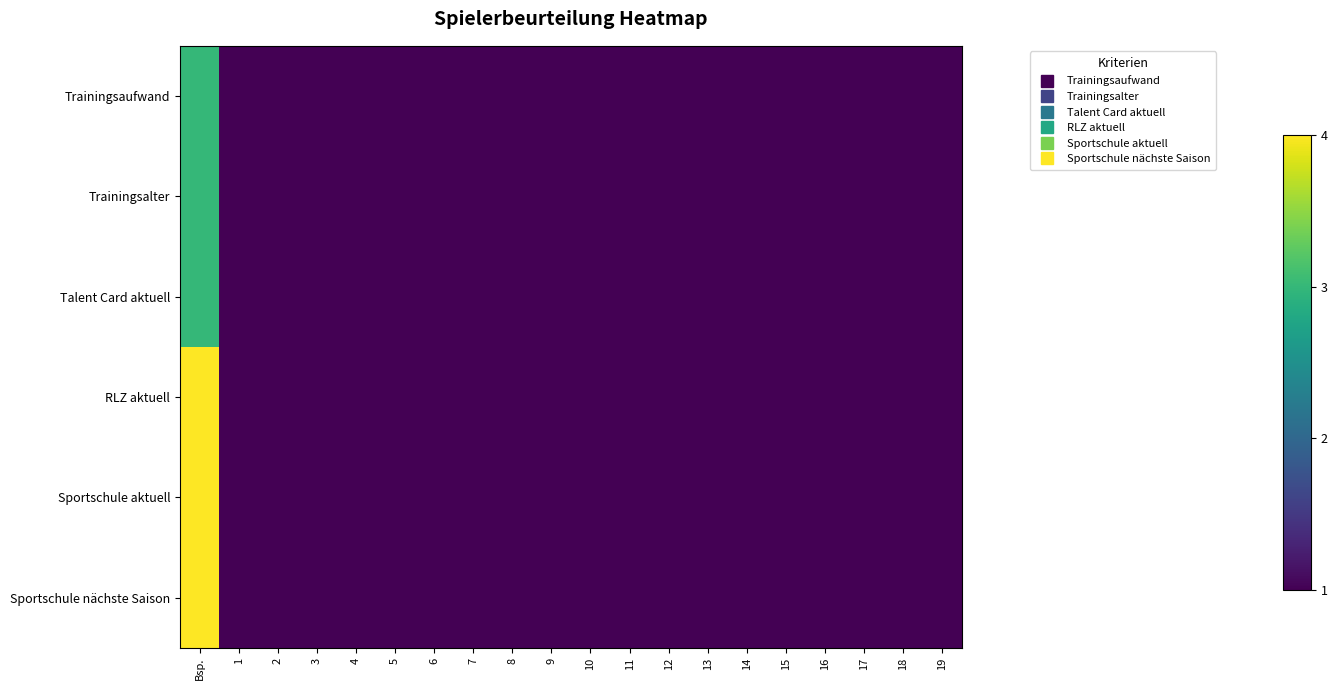

Reading left to right, extract all data points from this chart.

Trainingsaufwand: Bsp.=3	1=1	2=1	3=1	4=1	5=1	6=1	7=1	8=1	9=1	10=1	11=1	12=1	13=1	14=1	15=1	16=1	17=1	18=1	19=1
Trainingsalter: Bsp.=3	1=1	2=1	3=1	4=1	5=1	6=1	7=1	8=1	9=1	10=1	11=1	12=1	13=1	14=1	15=1	16=1	17=1	18=1	19=1
Talent Card aktuell: Bsp.=3	1=1	2=1	3=1	4=1	5=1	6=1	7=1	8=1	9=1	10=1	11=1	12=1	13=1	14=1	15=1	16=1	17=1	18=1	19=1
RLZ aktuell: Bsp.=4	1=1	2=1	3=1	4=1	5=1	6=1	7=1	8=1	9=1	10=1	11=1	12=1	13=1	14=1	15=1	16=1	17=1	18=1	19=1
Sportschule aktuell: Bsp.=4	1=1	2=1	3=1	4=1	5=1	6=1	7=1	8=1	9=1	10=1	11=1	12=1	13=1	14=1	15=1	16=1	17=1	18=1	19=1
Sportschule nächste Saison: Bsp.=4	1=1	2=1	3=1	4=1	5=1	6=1	7=1	8=1	9=1	10=1	11=1	12=1	13=1	14=1	15=1	16=1	17=1	18=1	19=1